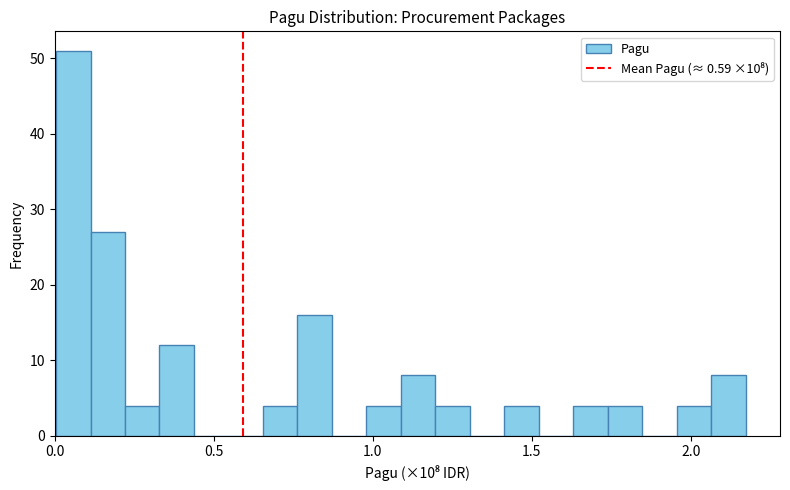

Around what value on the x-axis is the tallest bar? Give the approximate position of its centre, as read against the axis.

0.05